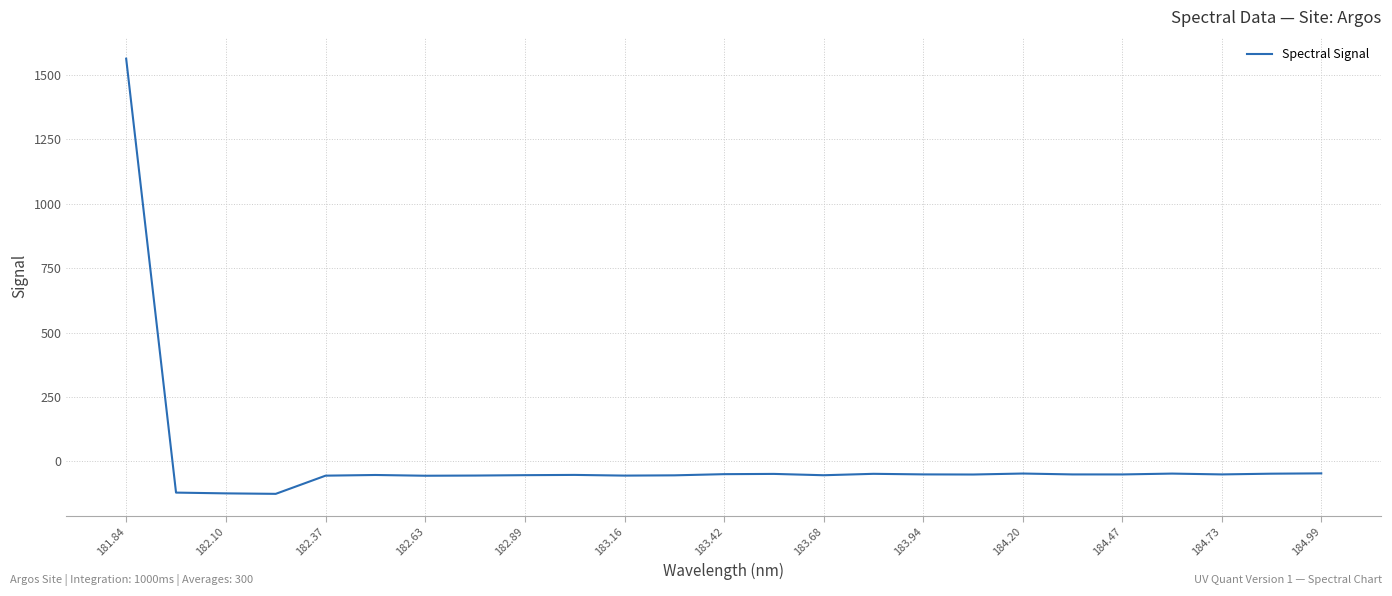

What is the minimum value shown in the chart?

-125.7